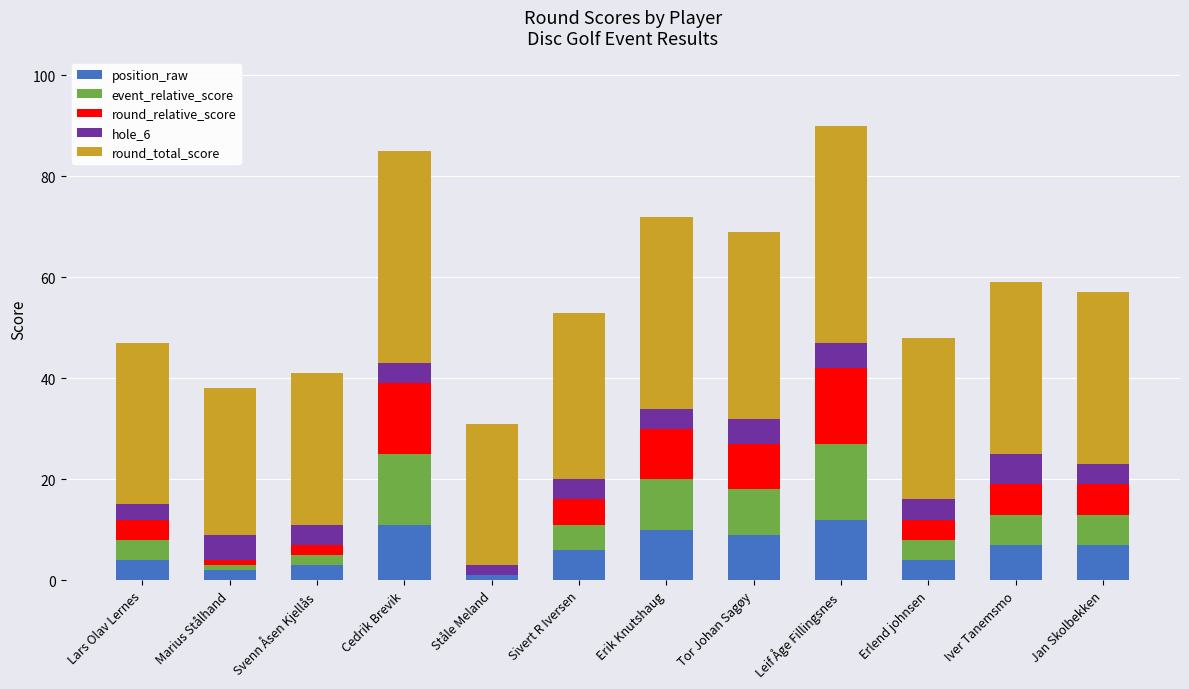

What is the sum of all position_raw values?

76